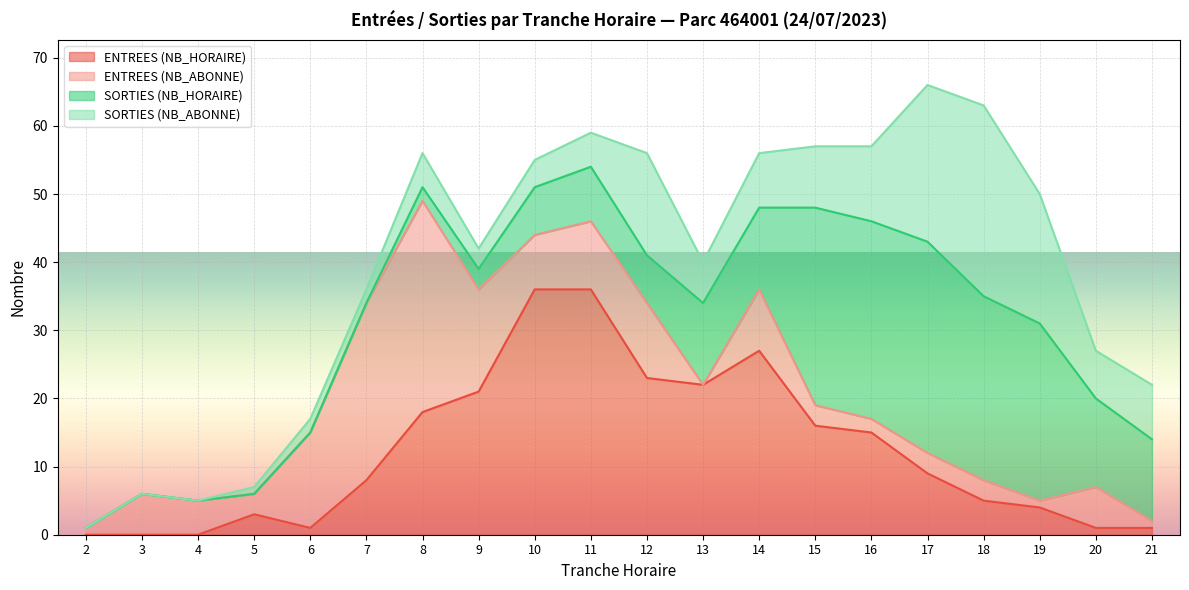

True or false: SORTIES (NB_ABONNE) and ENTREES (NB_HORAIRE) cross at least once.

True